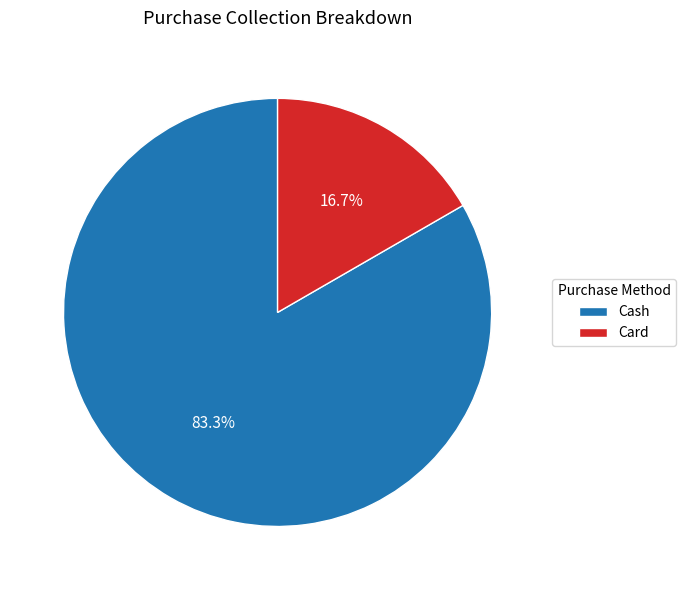

Approximately how many times larger is the value at Card compared to Cash?

0.2